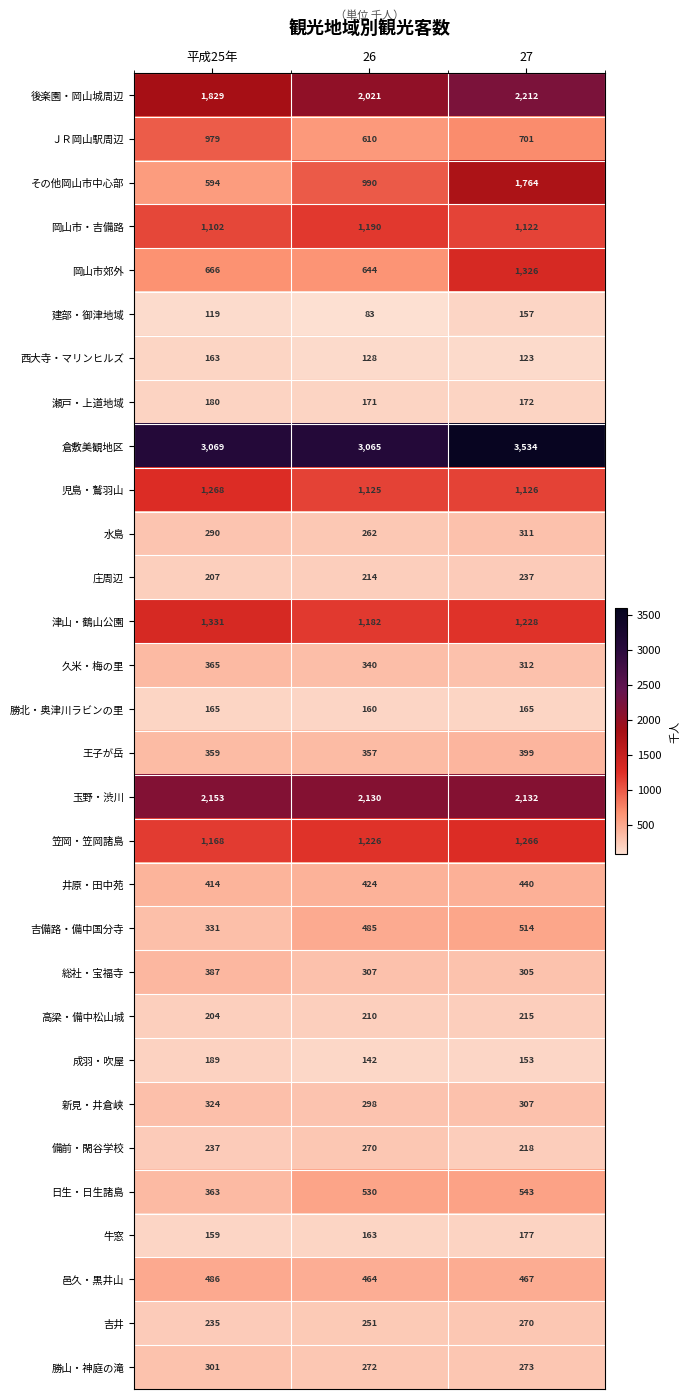

What is the maximum value for 西大寺・マリンヒルズ?

163